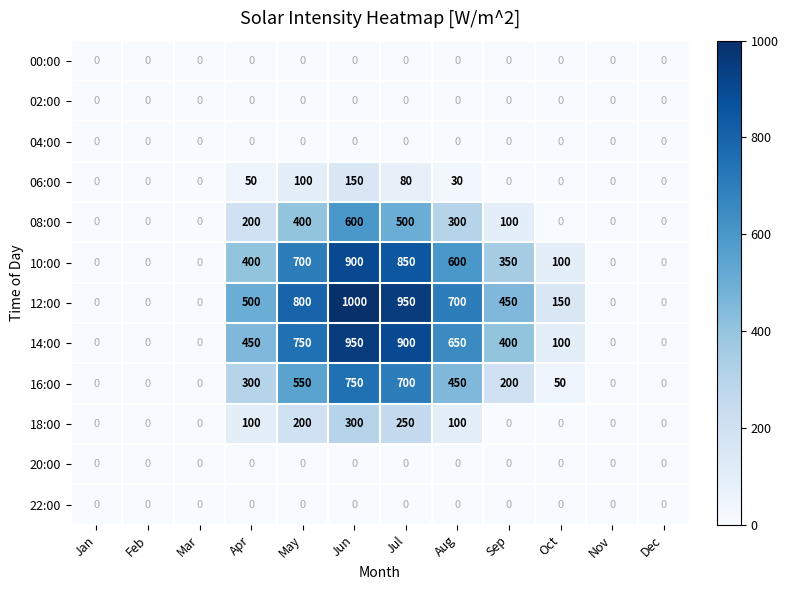

The 18:00 series shows 0 at Sep. True or false?

True